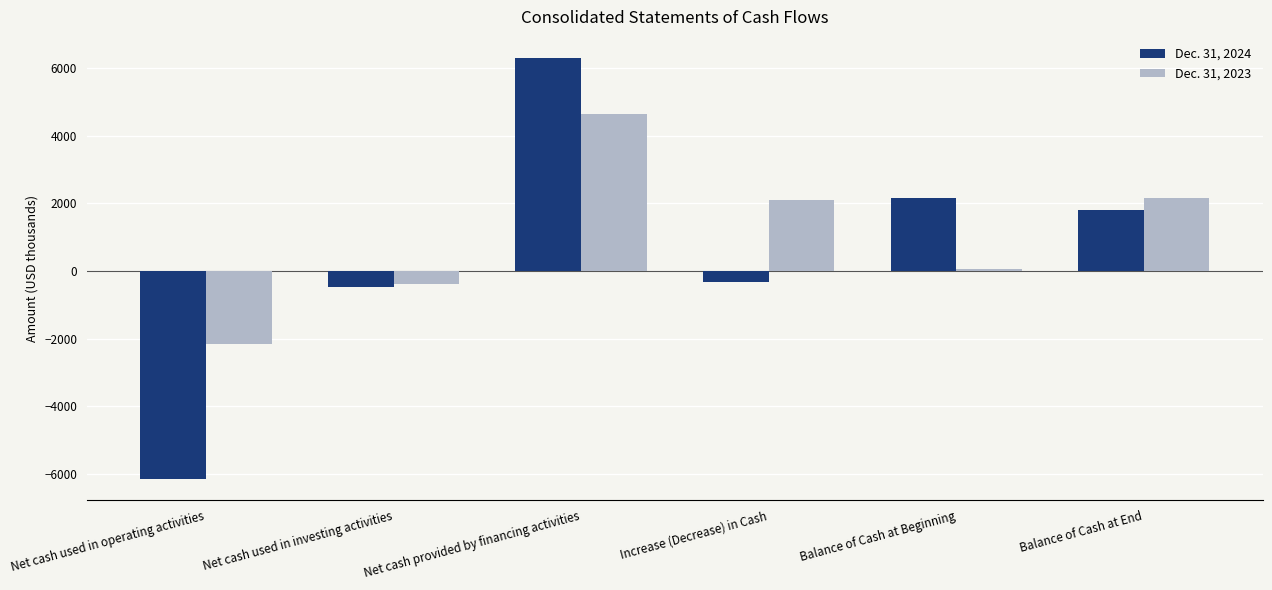

At which label is Dec. 31, 2024 closest to 72?

Increase (Decrease) in Cash